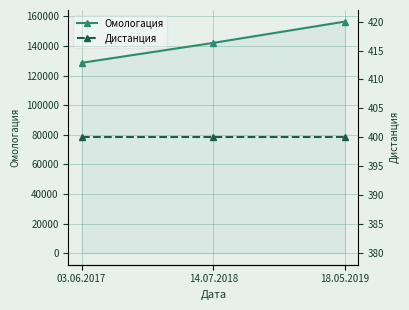

Which series has the largest range (max minus min)?

Омологация